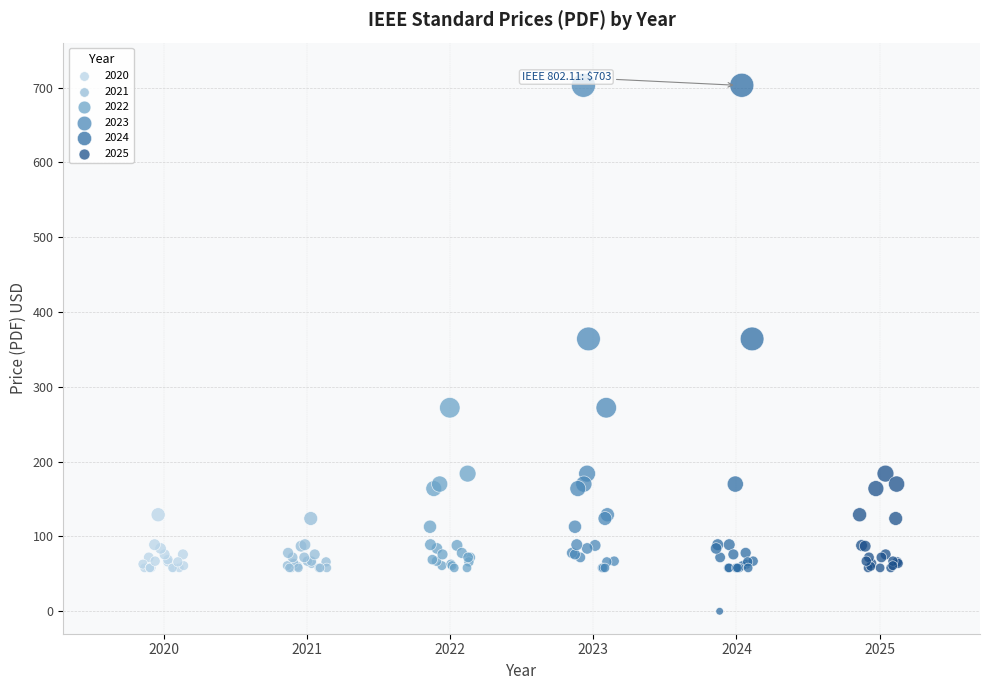

Which series has the widest spread of Y values?

2024